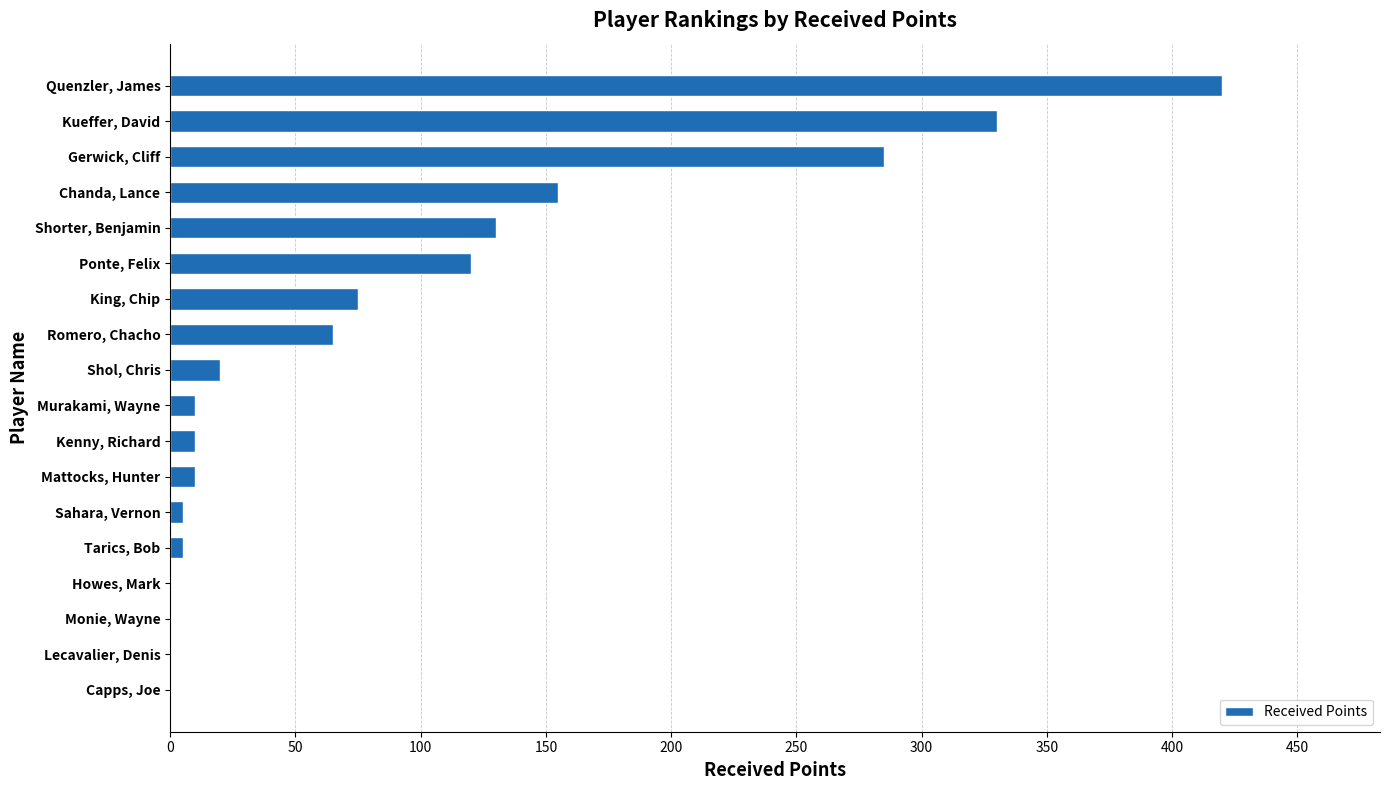

At which category does the chart reach its peak across all series?

Quenzler, James